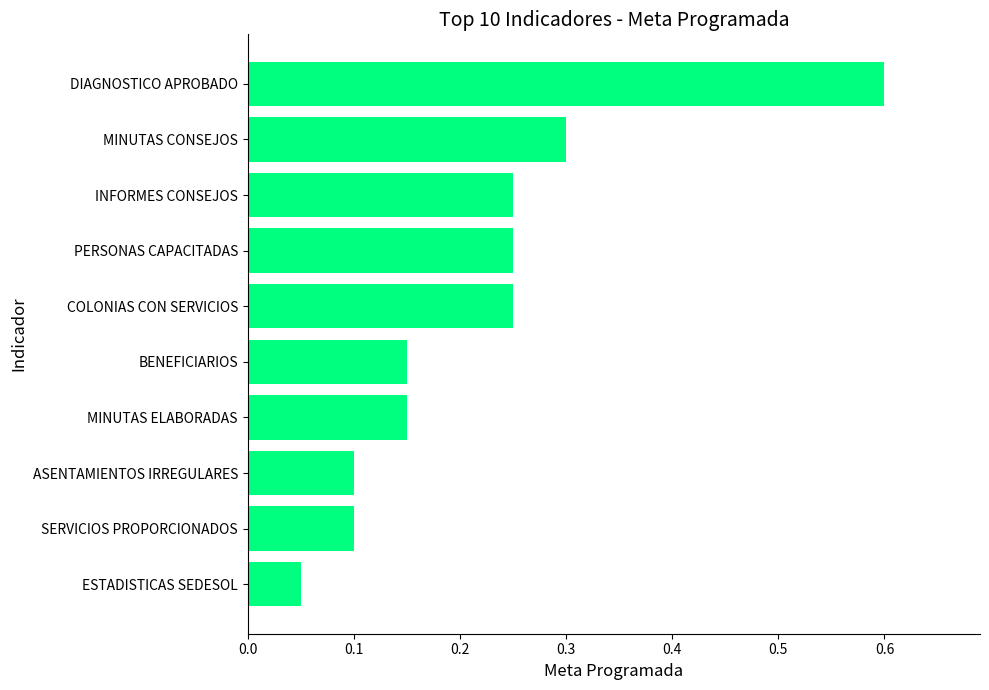

The value at PERSONAS CAPACITADAS is 0.4. True or false?

False